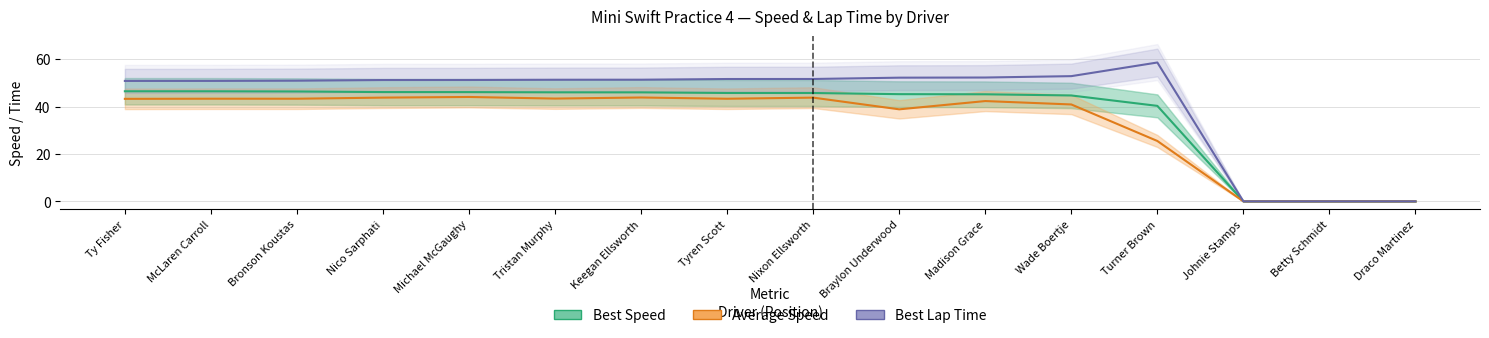

What position from the left is Nico Sarphati?

4